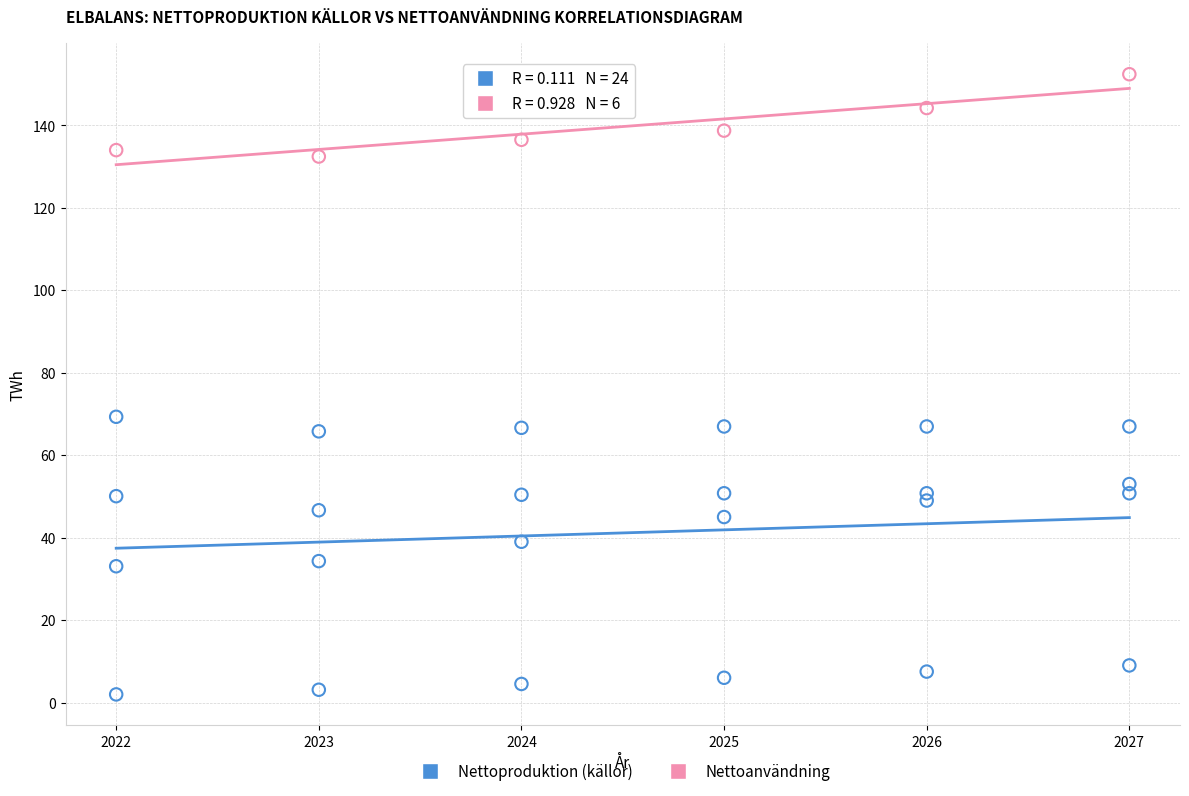

Which series has the largest Y range (max minus min)?

Nettoproduktion (källor)